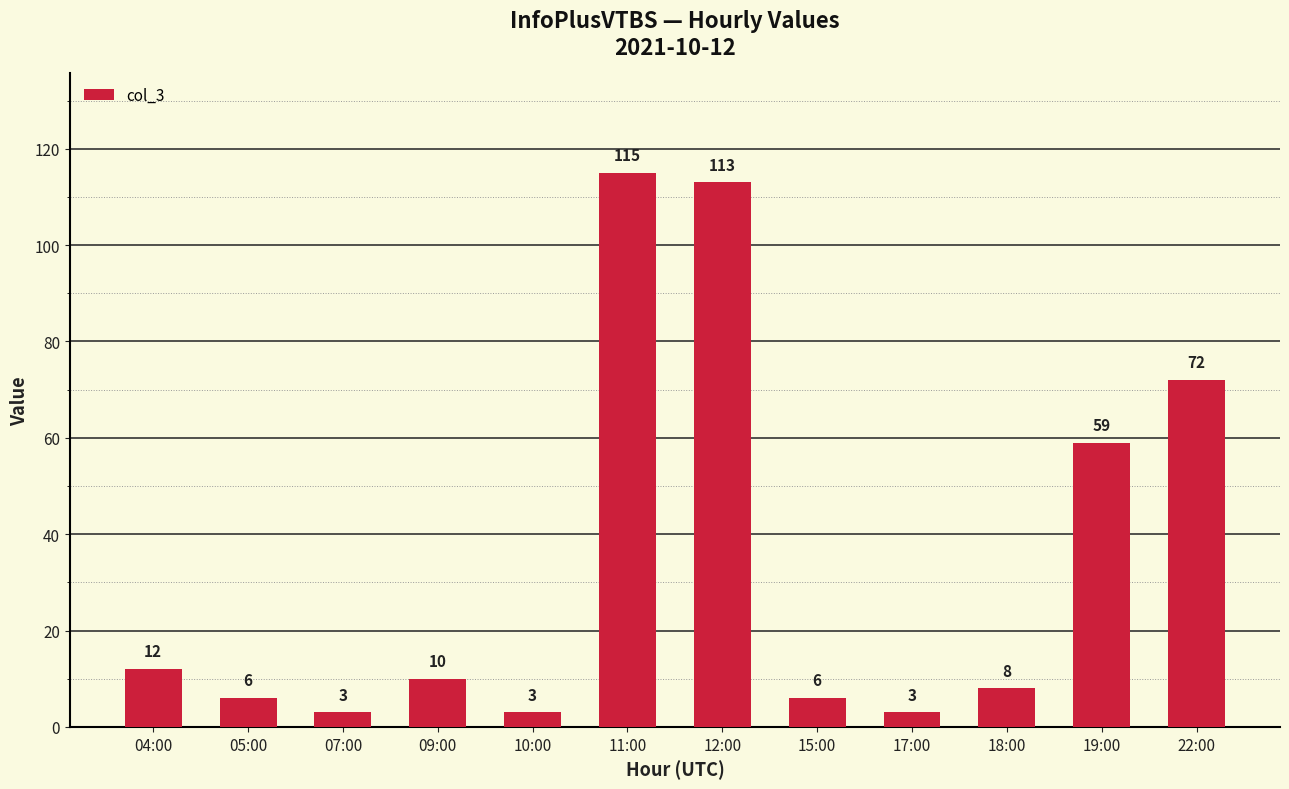

Reading left to right, transcribe all the data shown in this chart.

04:00=12	05:00=6	07:00=3	09:00=10	10:00=3	11:00=115	12:00=113	15:00=6	17:00=3	18:00=8	19:00=59	22:00=72